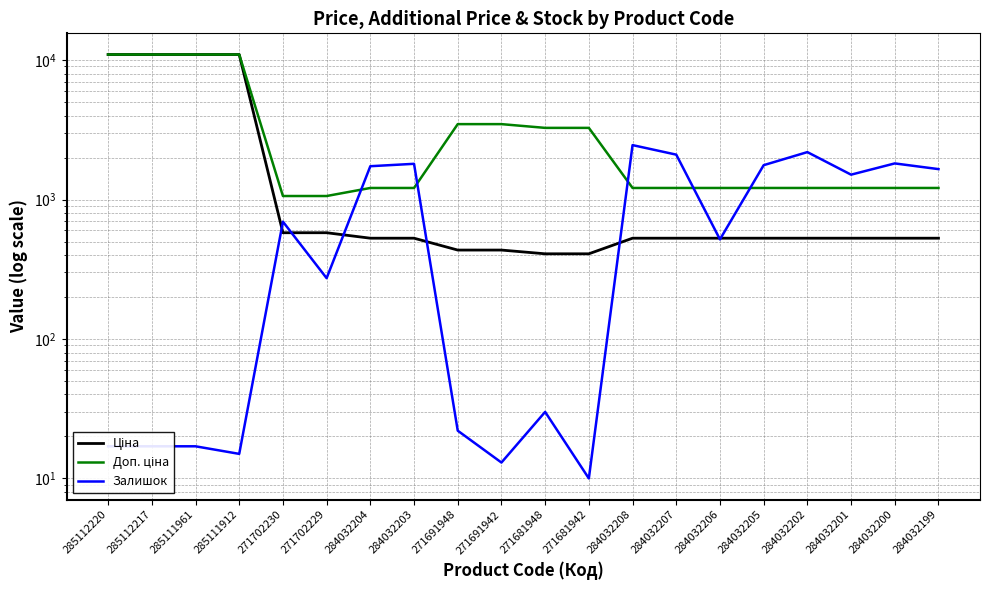

Rank the series at 284032204 from lowest to highest value.

Ціна, Доп. ціна, Залишок